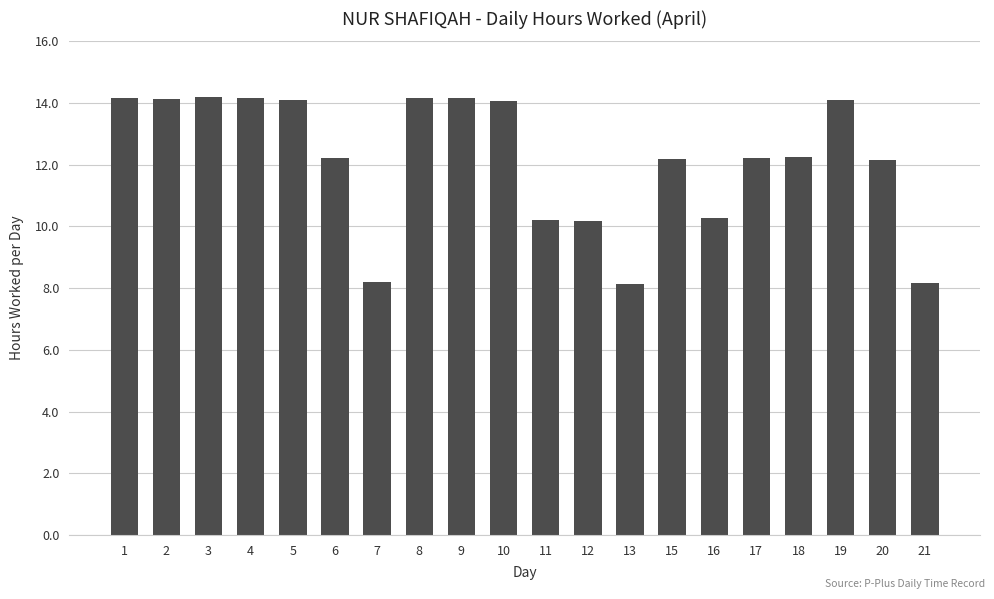

What is the minimum value shown in the chart?

8.1